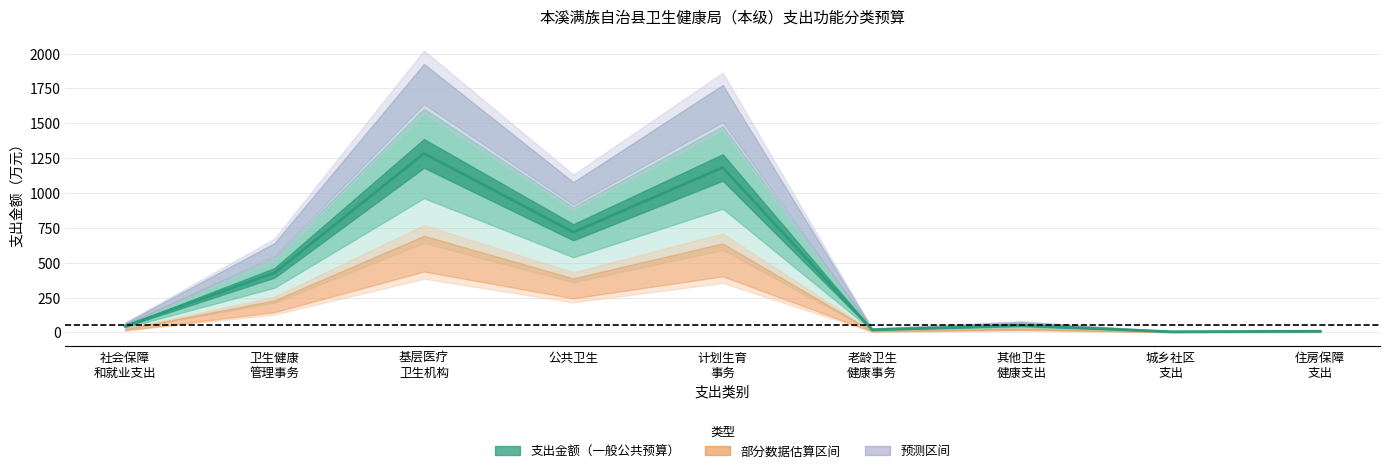

Reading left to right, extract all data points from this chart.

45.3	427.6	1284.1	718.8	1183.4	19.0	51.1	5.0	8.5